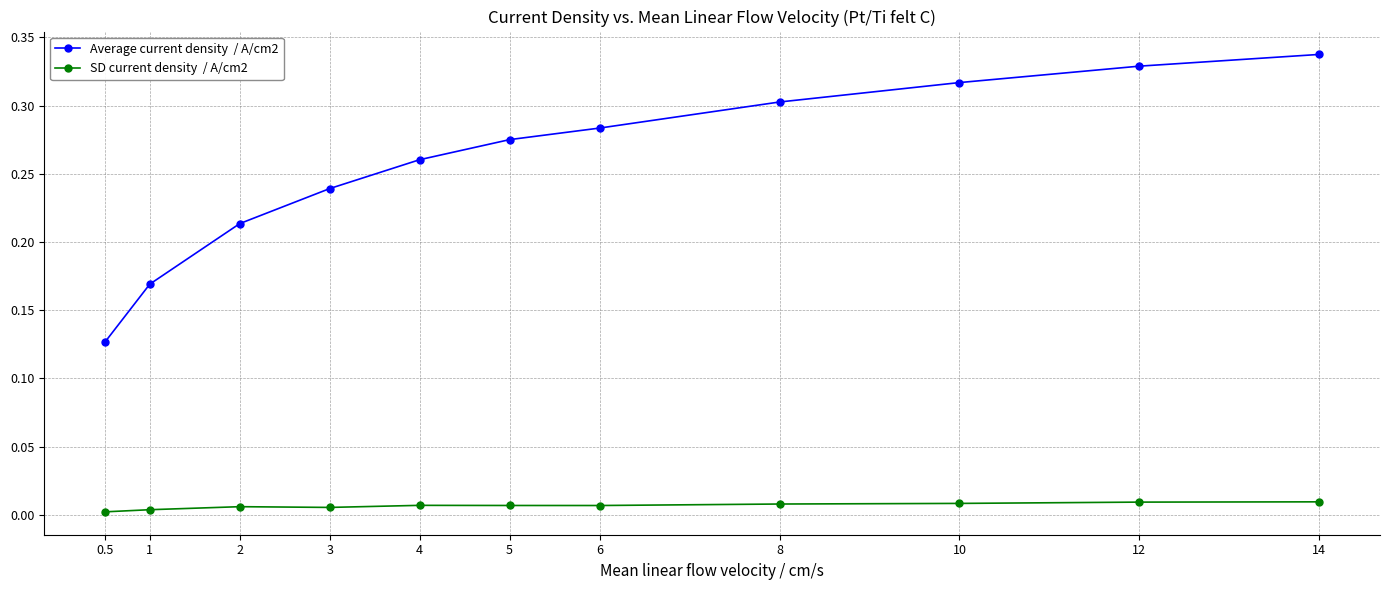

At which category does the chart reach its peak across all series?

14